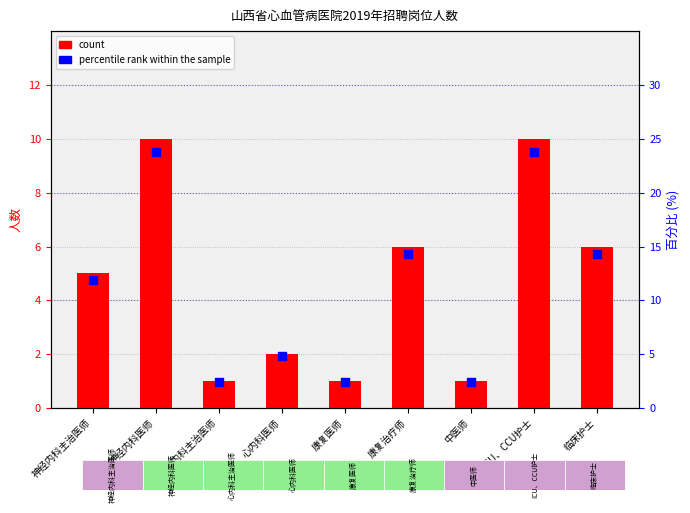

What are all the series names shown in the legend?

count, percentile rank within the sample